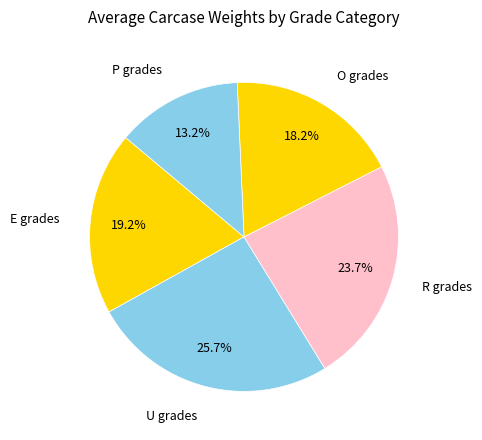

How many segments does this pie chart have?

5